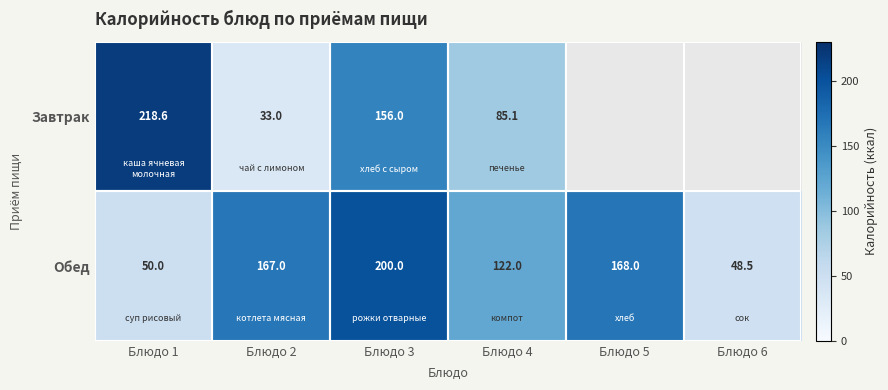

Is it true that Завтрак equals 33.0 at Блюдо 2?

True